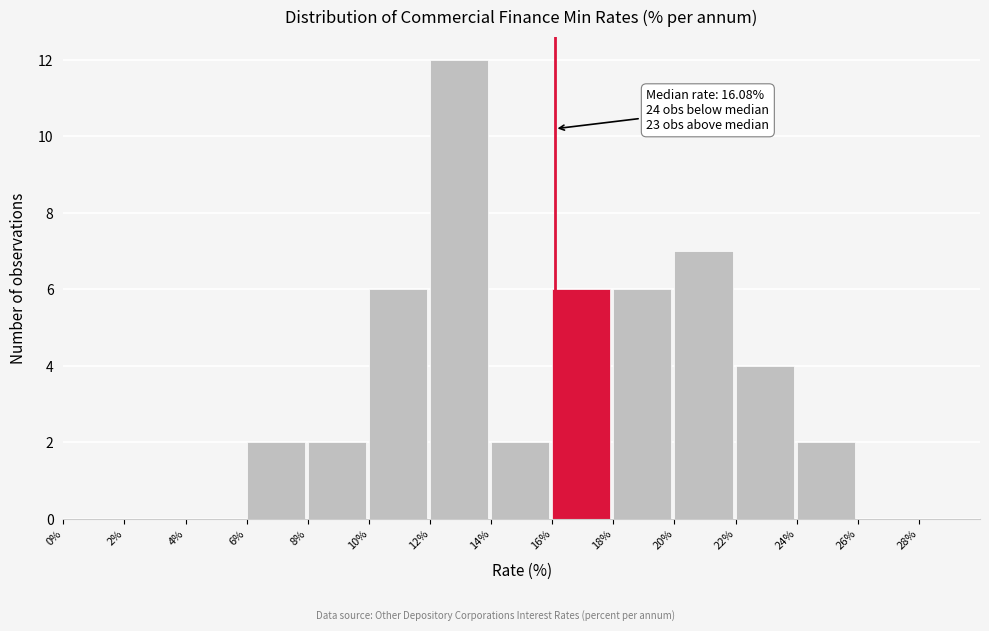

Over which range of the x-axis is the bar tallest?

12% to 14%